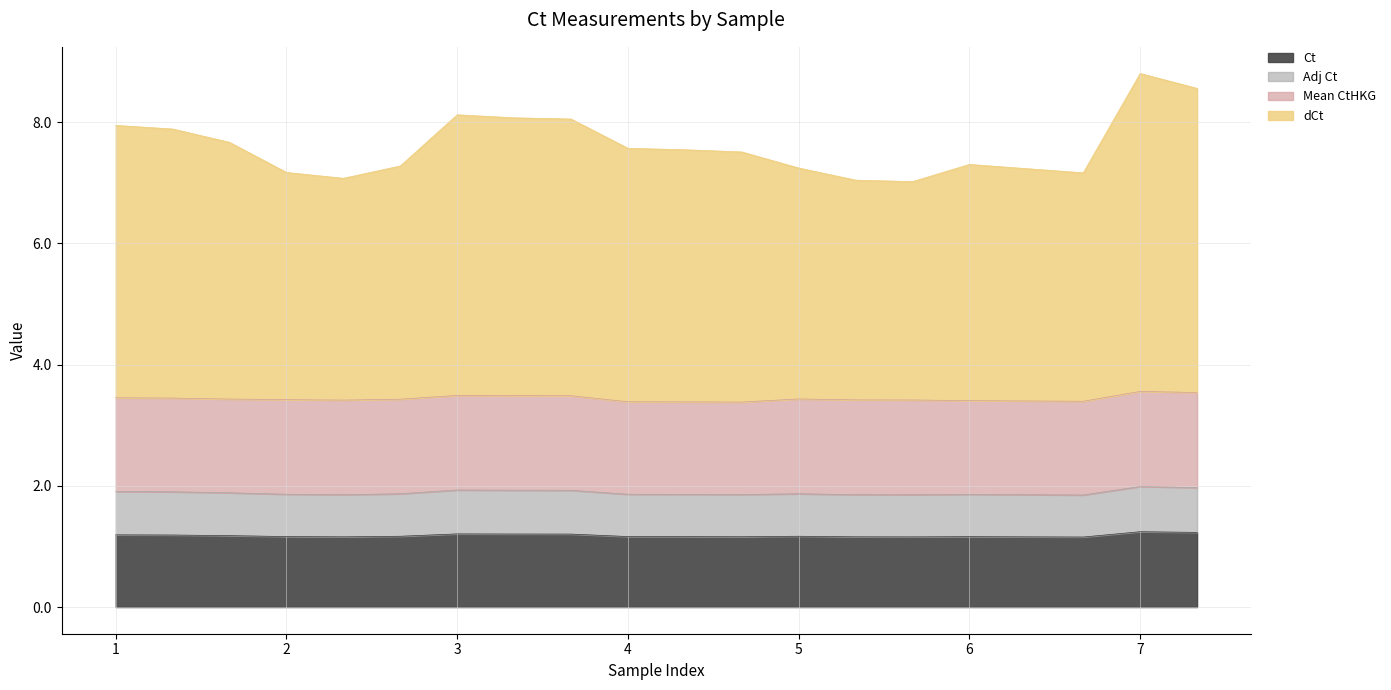

What is the value of the Adj Ct point at the 9th from the left?

1.9